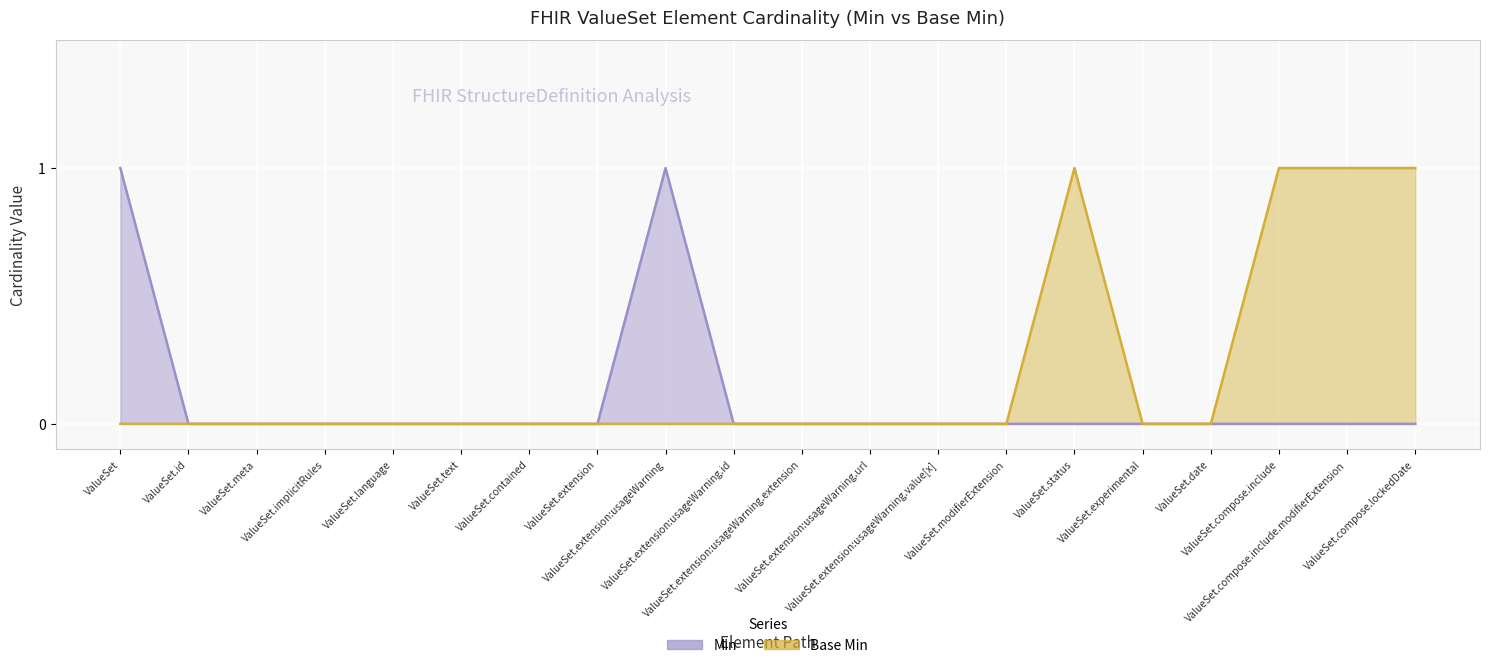

True or false: Base Min and Min intersect in this chart.

False